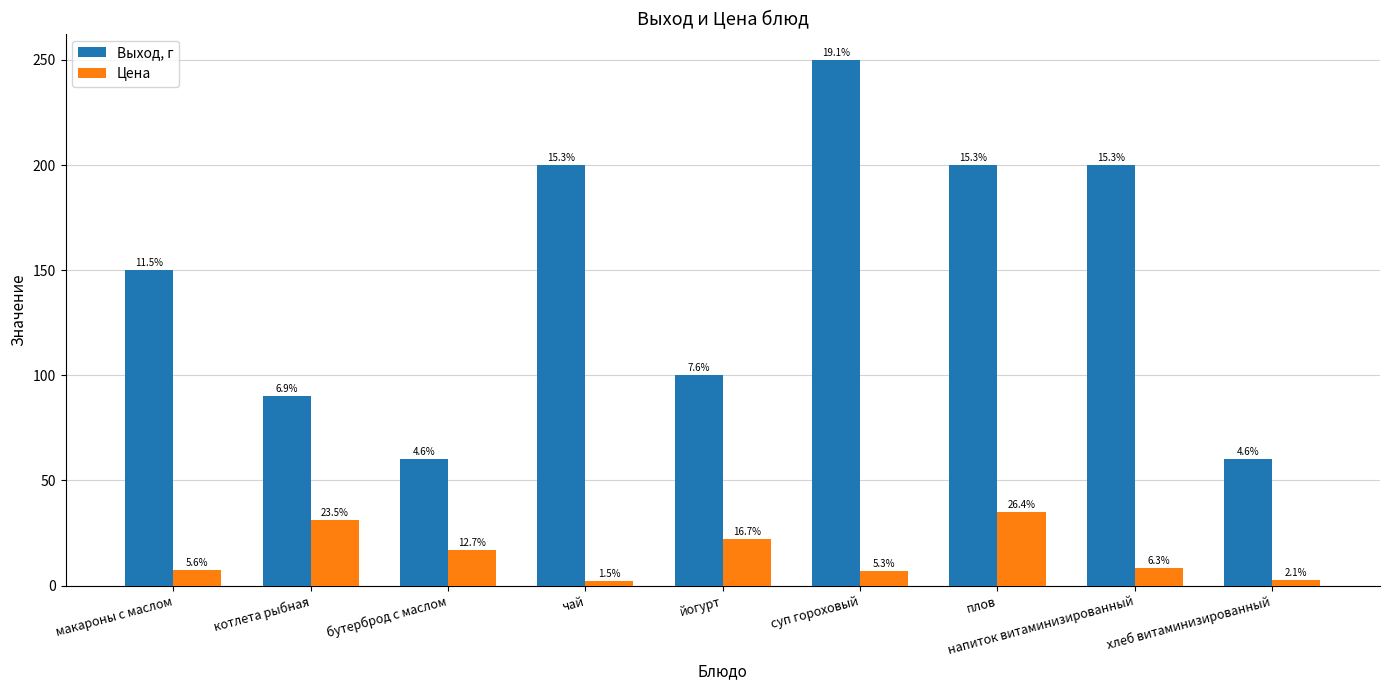

Reading left to right, transcribe all the data shown in this chart.

Выход, г: макароны с маслом=150.0	котлета рыбная=90.0	бутерброд с маслом=60.0	чай=200.0	йогурт=100.0	суп гороховый=250.0	плов=200.0	напиток витаминизированный=200.0	хлеб витаминизированный=60.0
Цена: макароны с маслом=7.4	котлета рыбная=31.1	бутерброд с маслом=16.8	чай=1.9	йогурт=22.0	суп гороховый=7.0	плов=34.9	напиток витаминизированный=8.3	хлеб витаминизированный=2.8